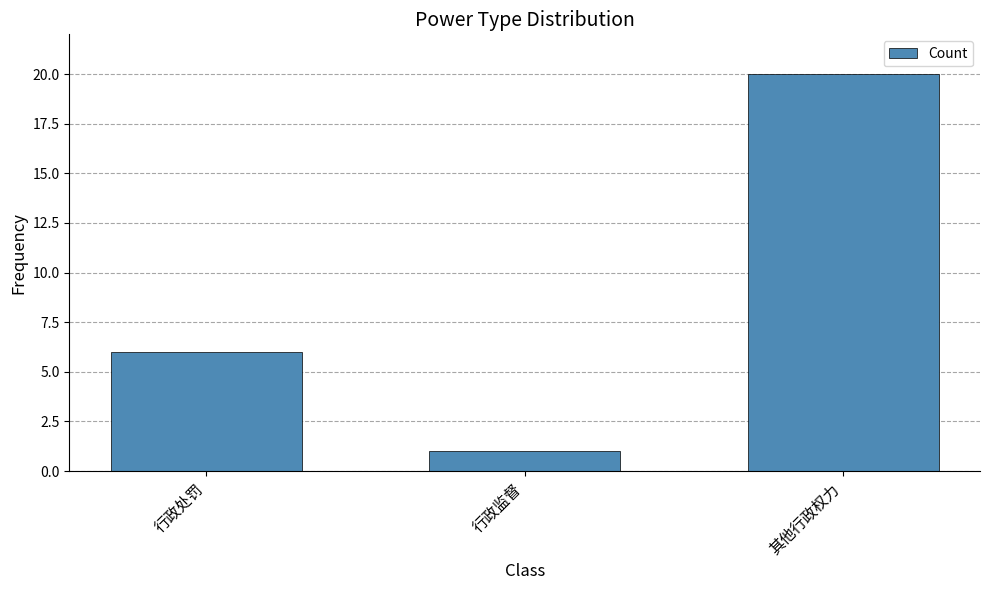

What is the value of the 2nd bar from the left?

1